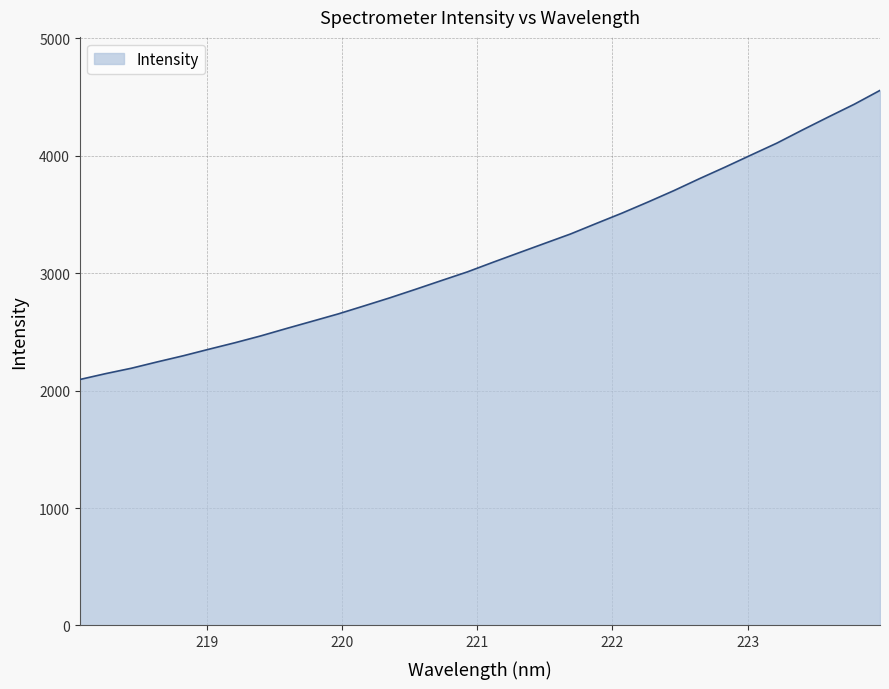

What is the difference between the maximum and minimum values?

2462.4